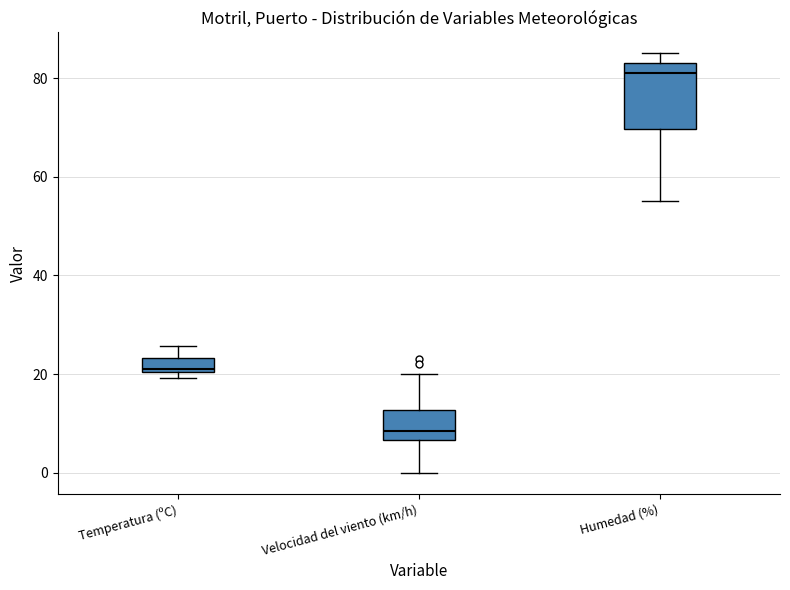

Where does the lower whisker of the box for Humedad (%) end on the y-axis? The values are not printed on the chart, so give them approximately, as read against the axis.

56